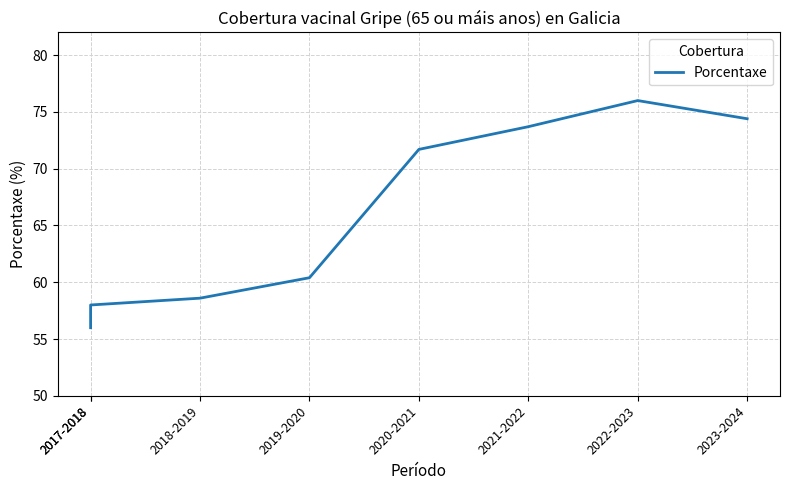

Between 2022-2023 and 2017-2018, which is larger?

2022-2023